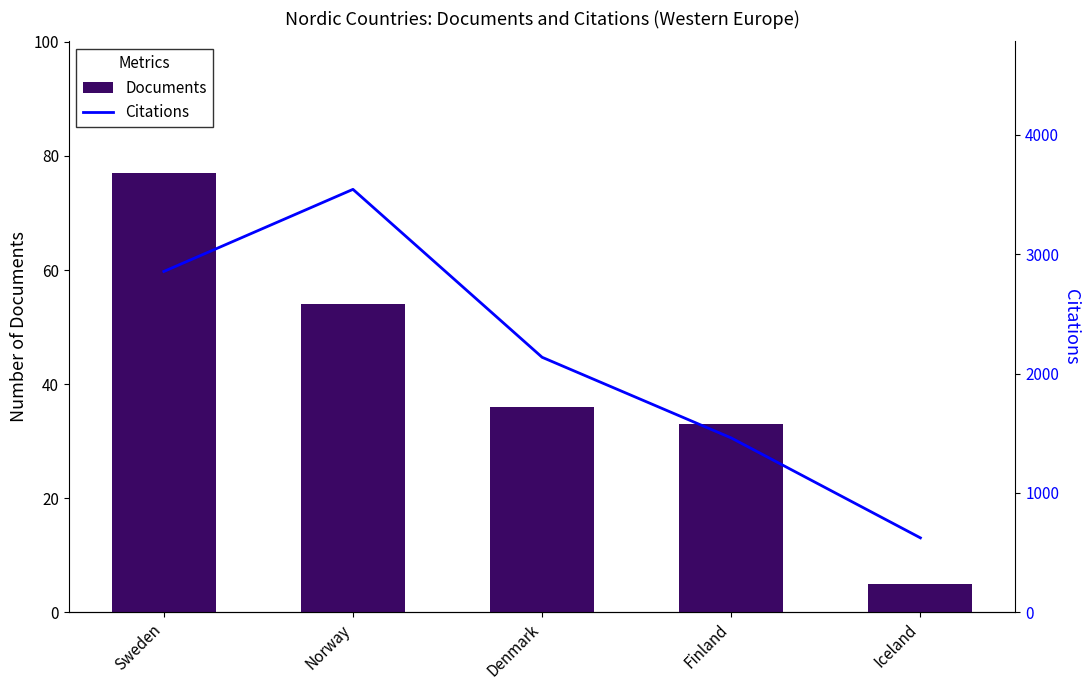

At which category is the sum across all series the highest?

Norway